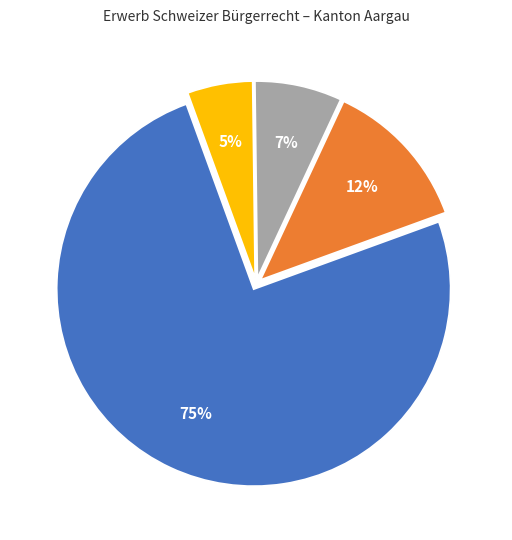

Do Afrika and Europa together represent more than half of the pie?

Yes